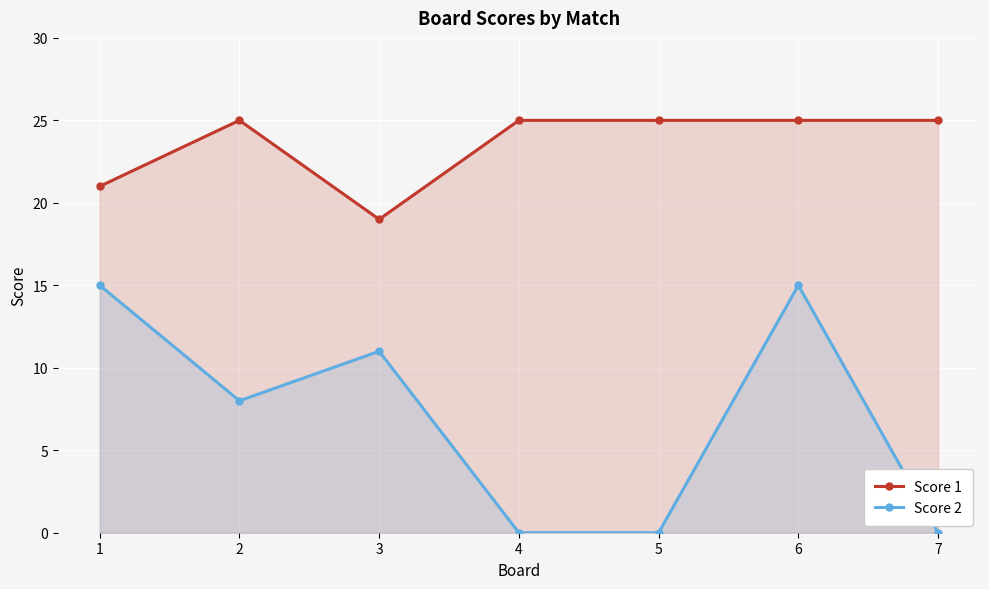

Which series has the widest spread of values?

Score 2